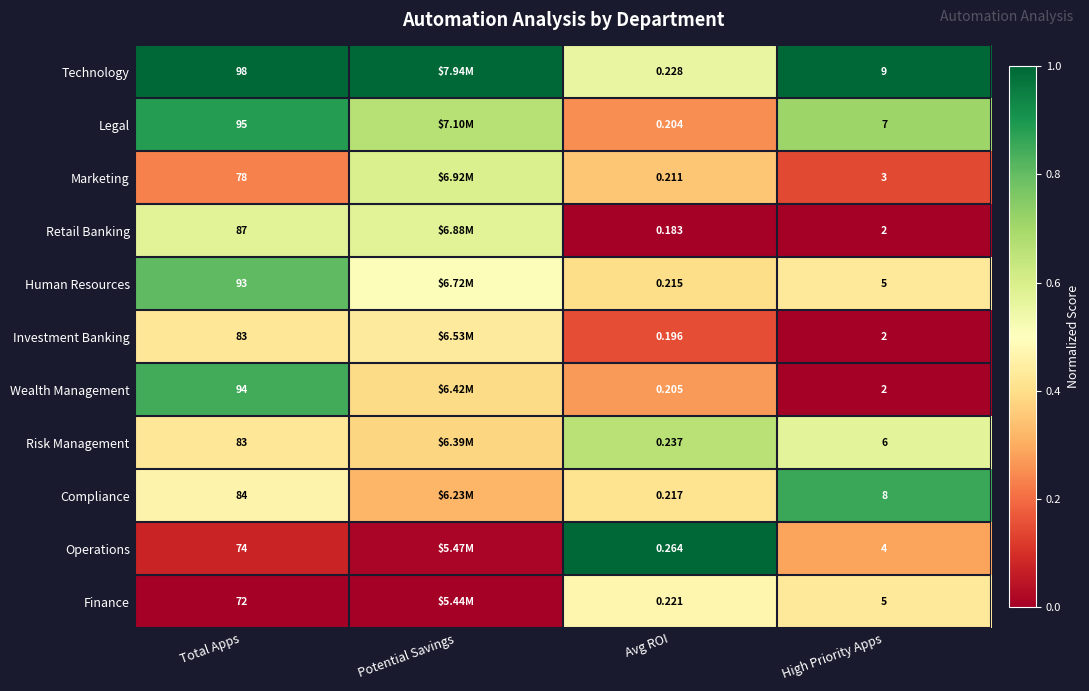

Is the value of Legal at High Priority Apps greater than the value of Human Resources at Avg ROI?

Yes